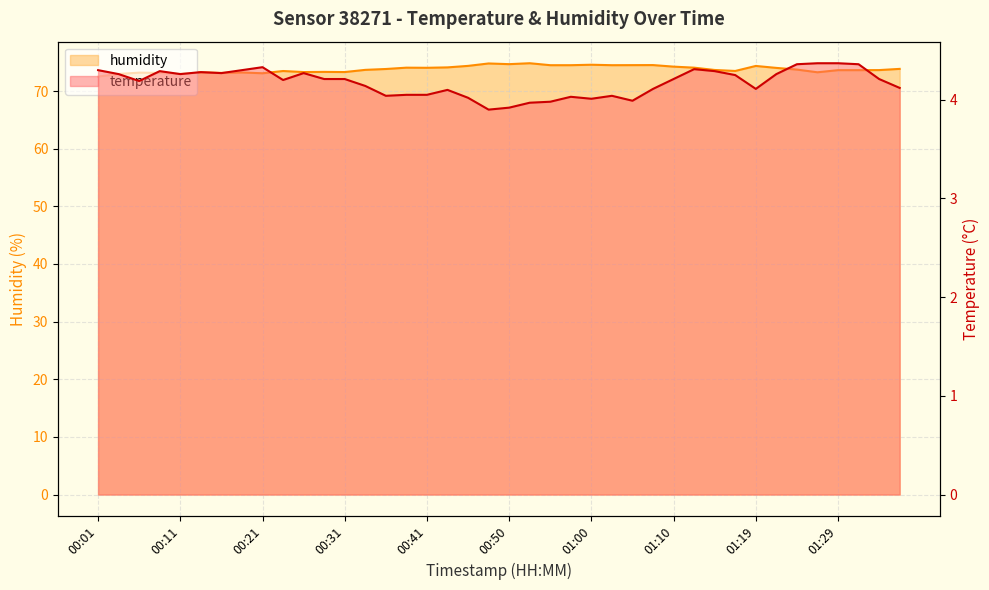

True or false: humidity and temperature cross at least once.

False